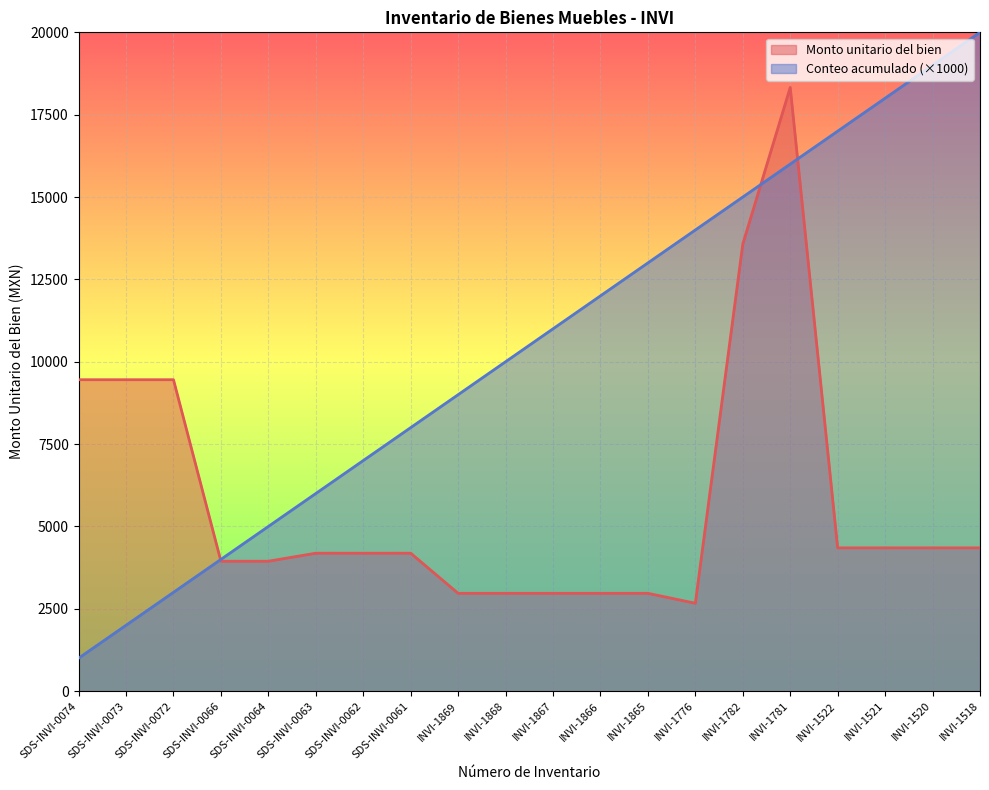

Does the chart display data point markers on the line(s)?

No